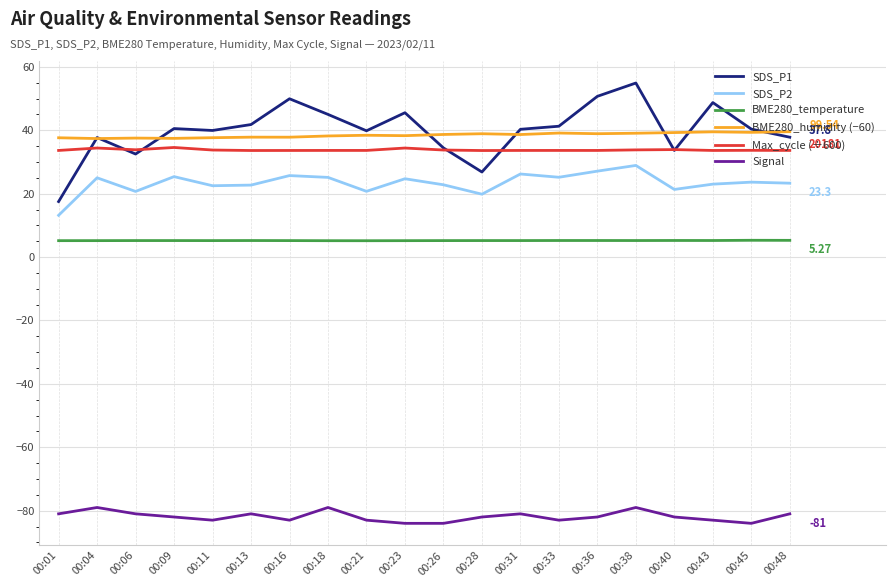

At how many categories does at least one series exceed 7?

20